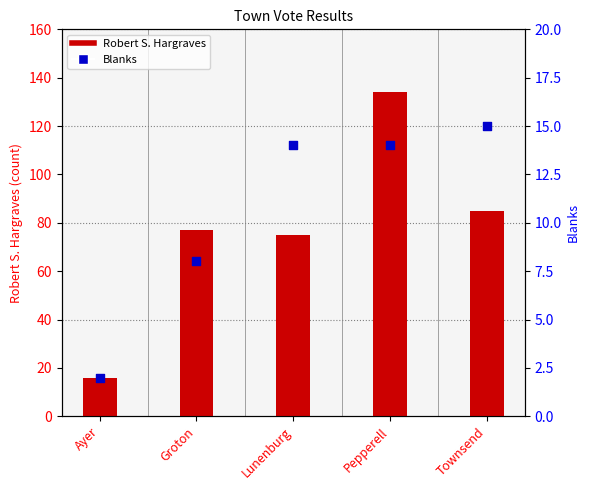

Which series reaches the maximum Y coordinate?

Robert S. Hargraves